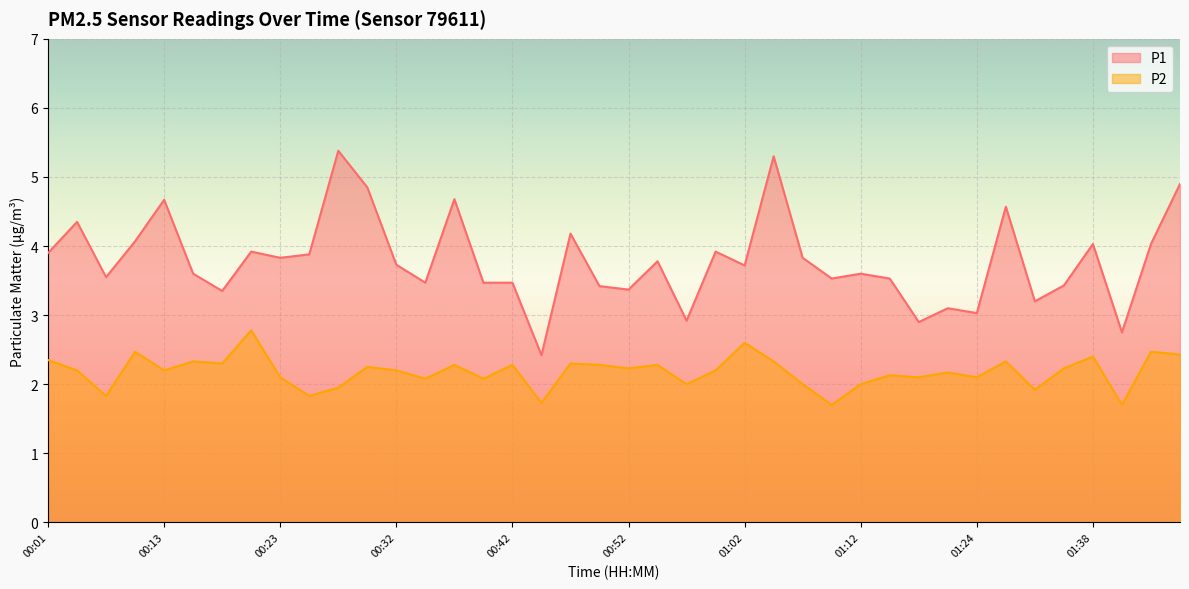

Does the chart display data point markers on the line(s)?

No